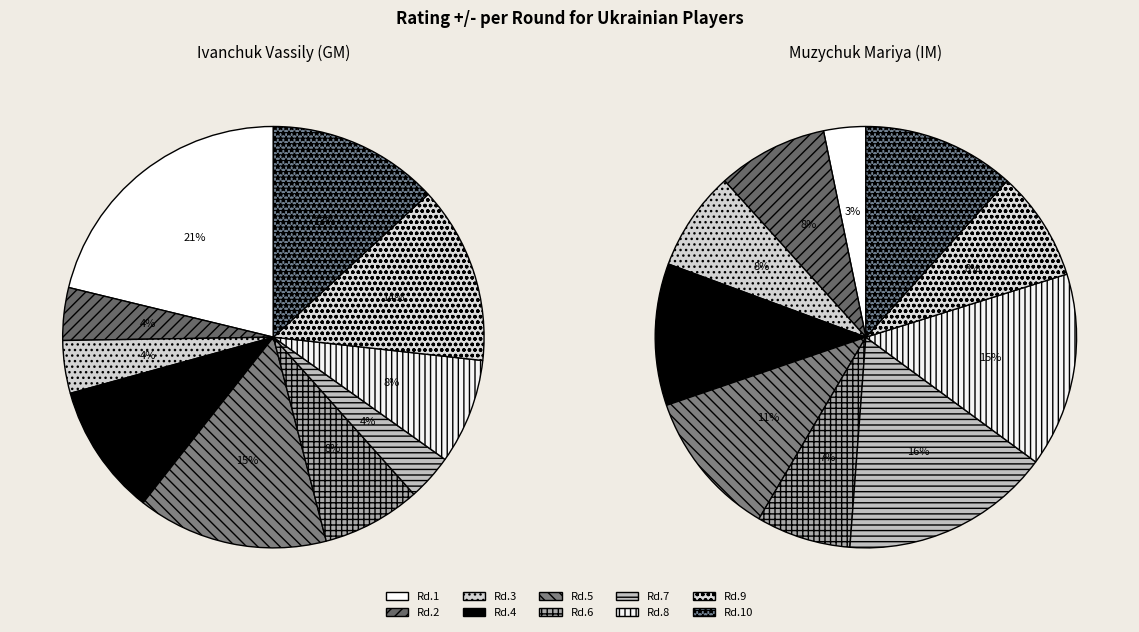

Rank the series by their maximum value, from highest to lowest.

Ivanchuk Vassily (GM), Muzychuk Mariya (IM)